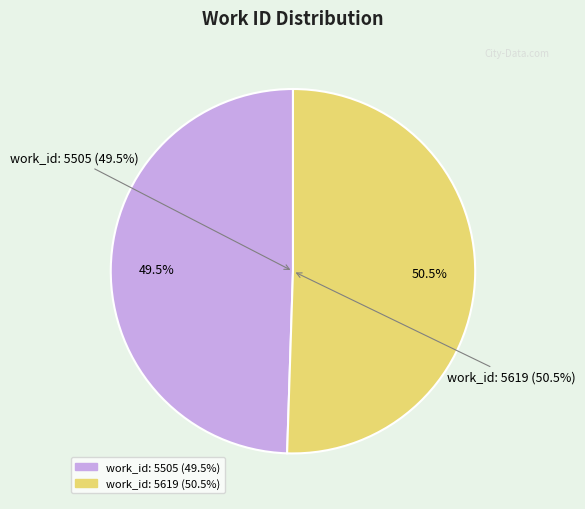

Is the sum of work_id: 5619 and work_id: 5505 greater than half?

Yes